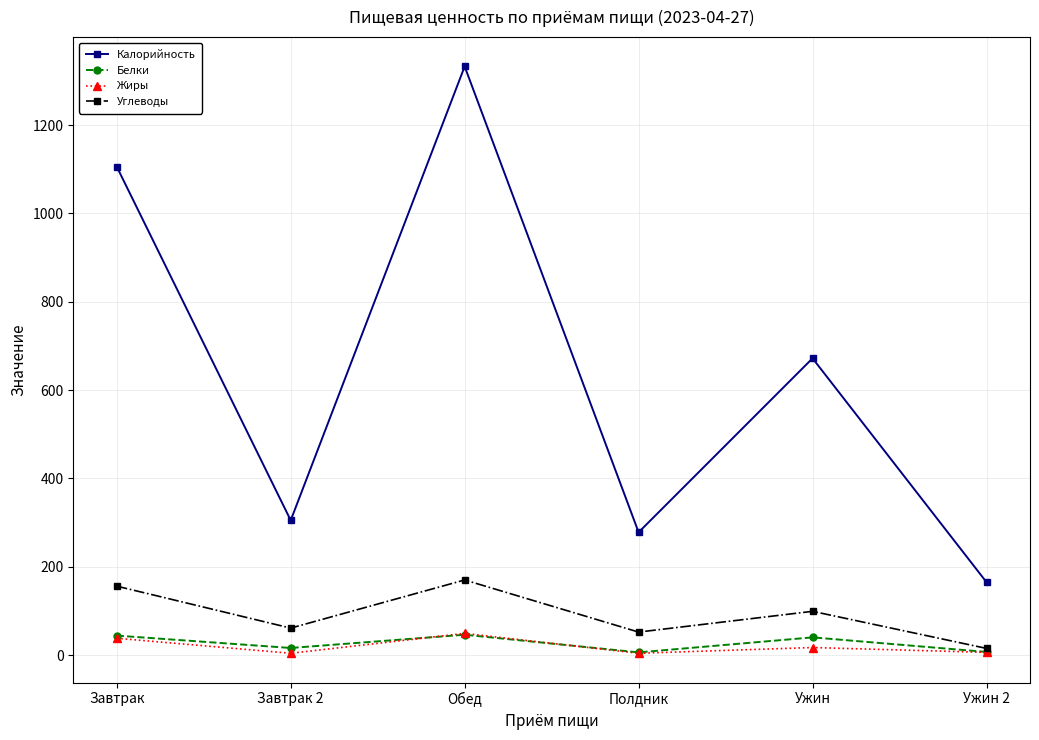

True or false: Калорийность and Жиры cross at least once.

False